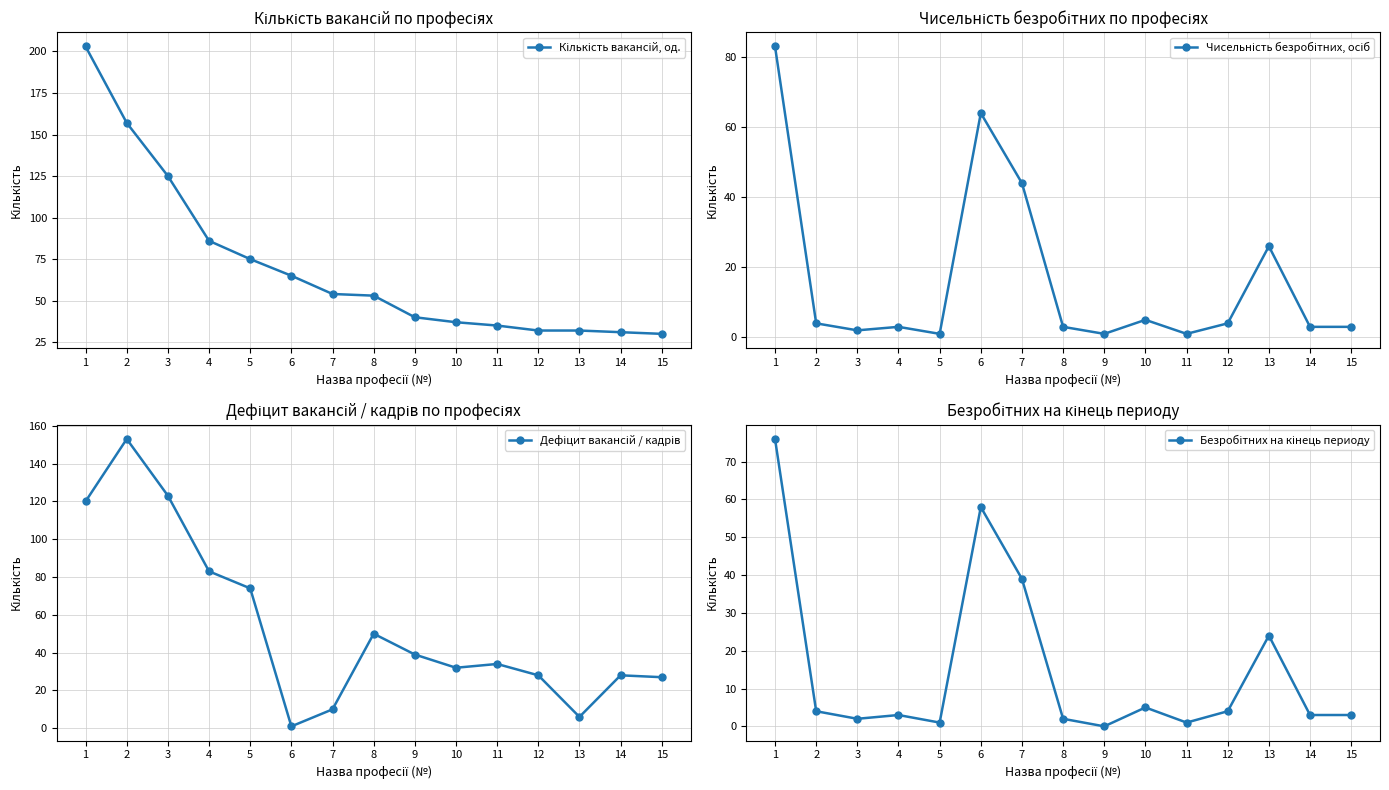

The Кількість вакансій, од. series shows 13 at 13. True or false?

False